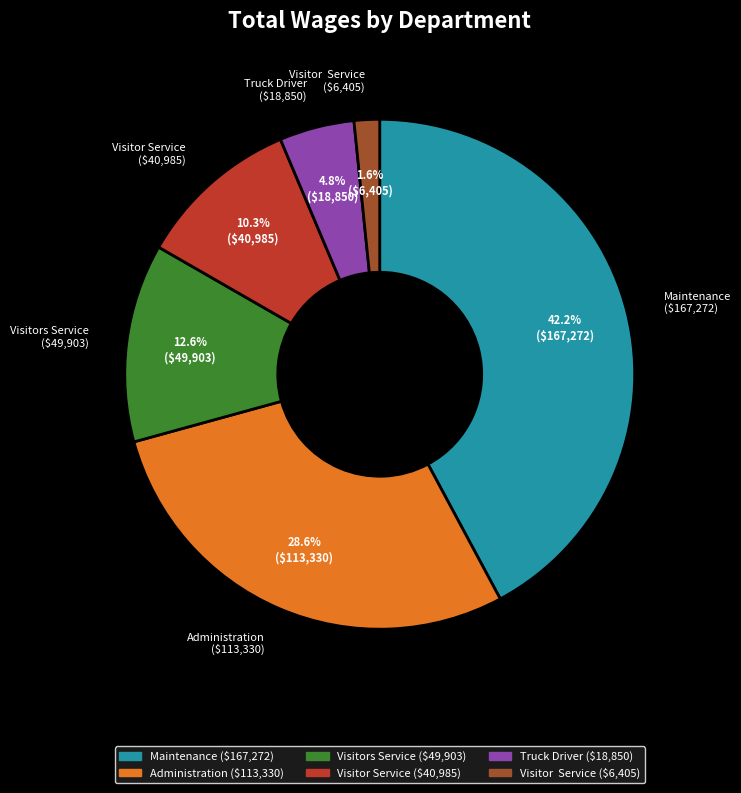

Is there any slice that represents more than half of the pie?

No